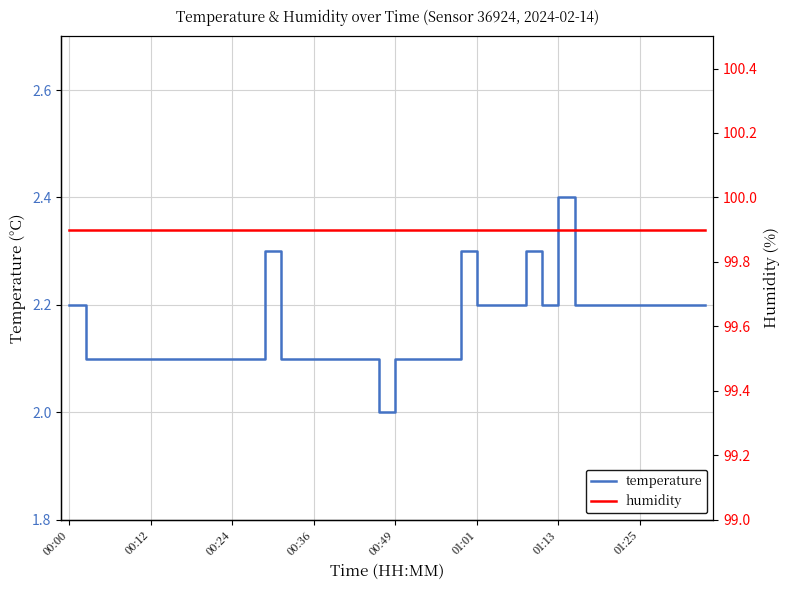

What is the maximum value for temperature?

2.4